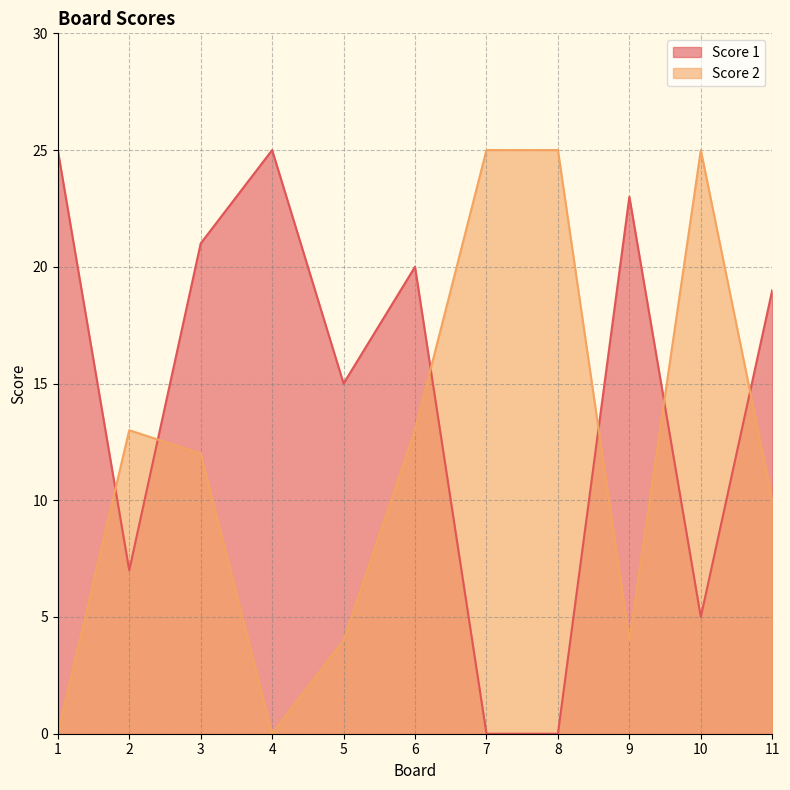

True or false: Score 1 and Score 2 cross at least once.

True